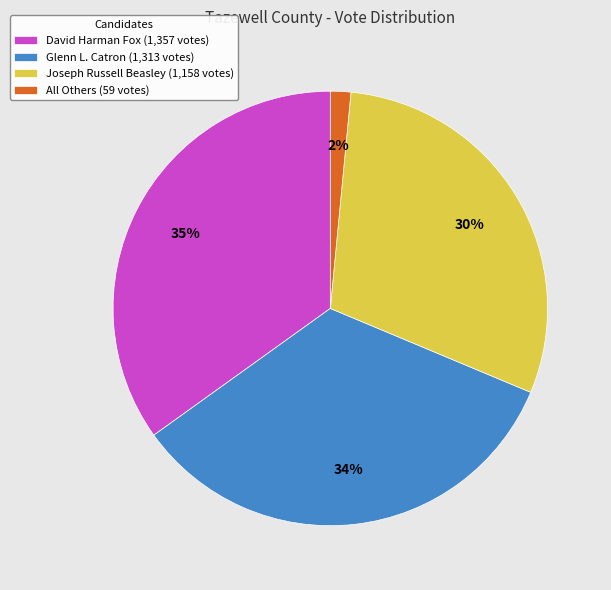

The All Others (59 votes) slice represents 2% of the pie. True or false?

True